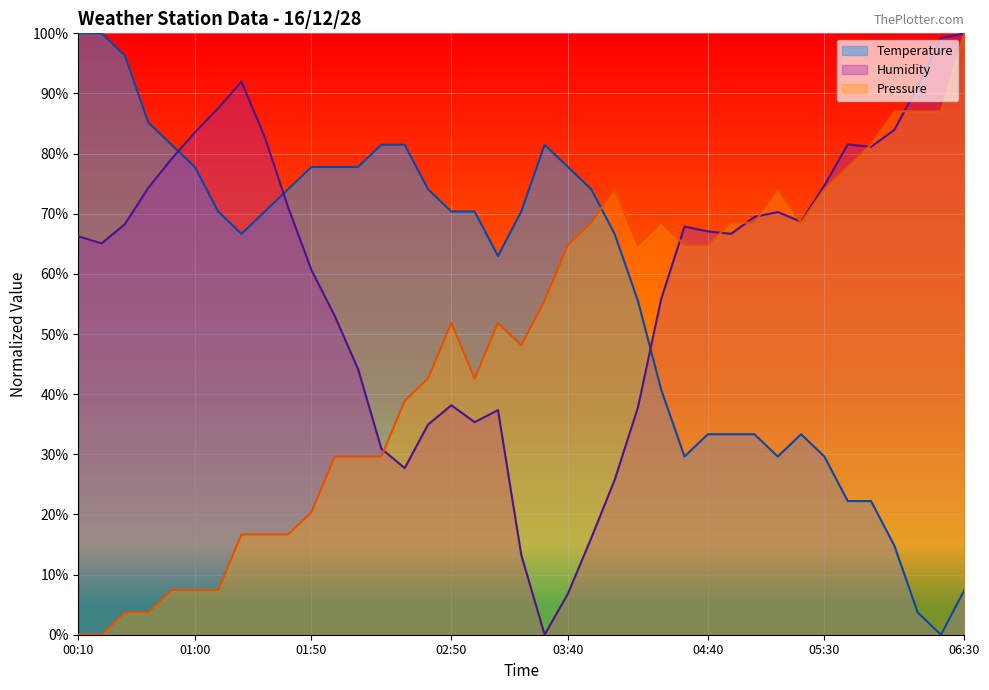

What are all the series names shown in the legend?

Temperature, Humidity, Pressure